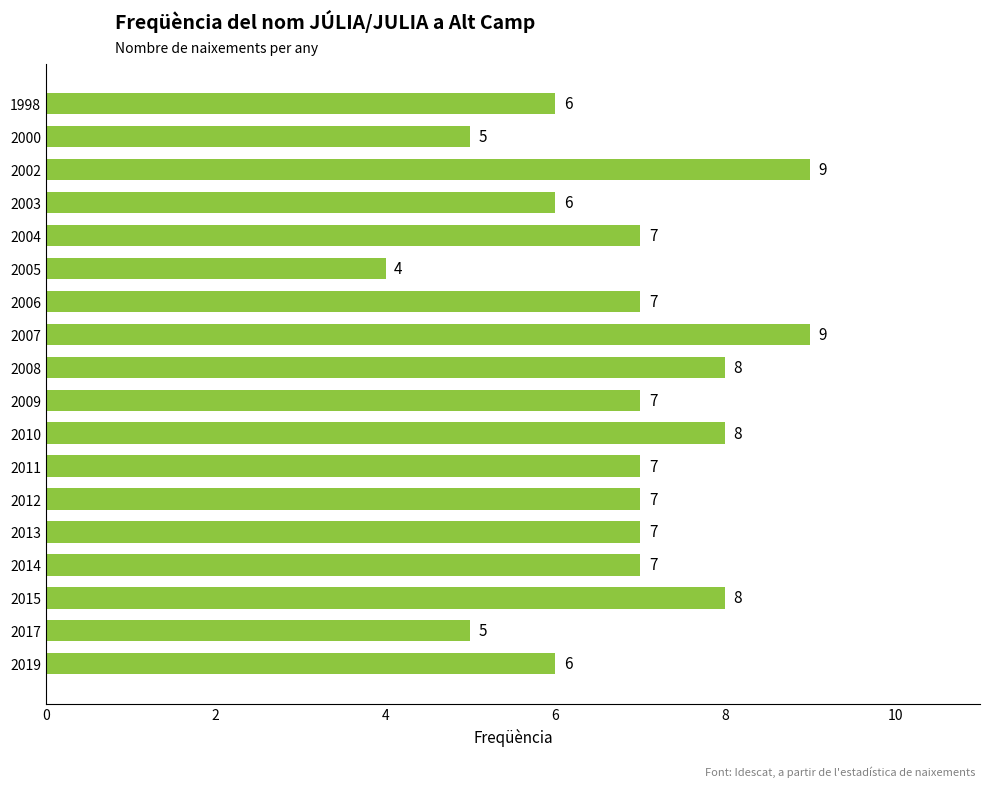

Are the bars grouped side by side (vs. stacked)?

No